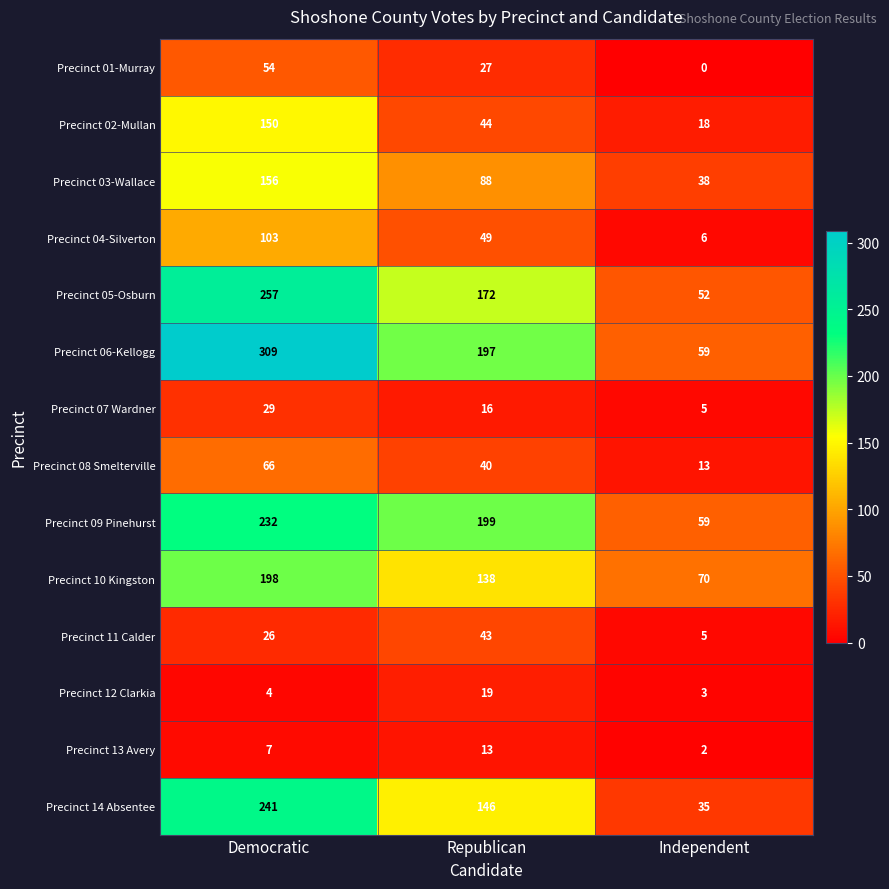

What is the average value of the Precinct 04-Silverton series?

53